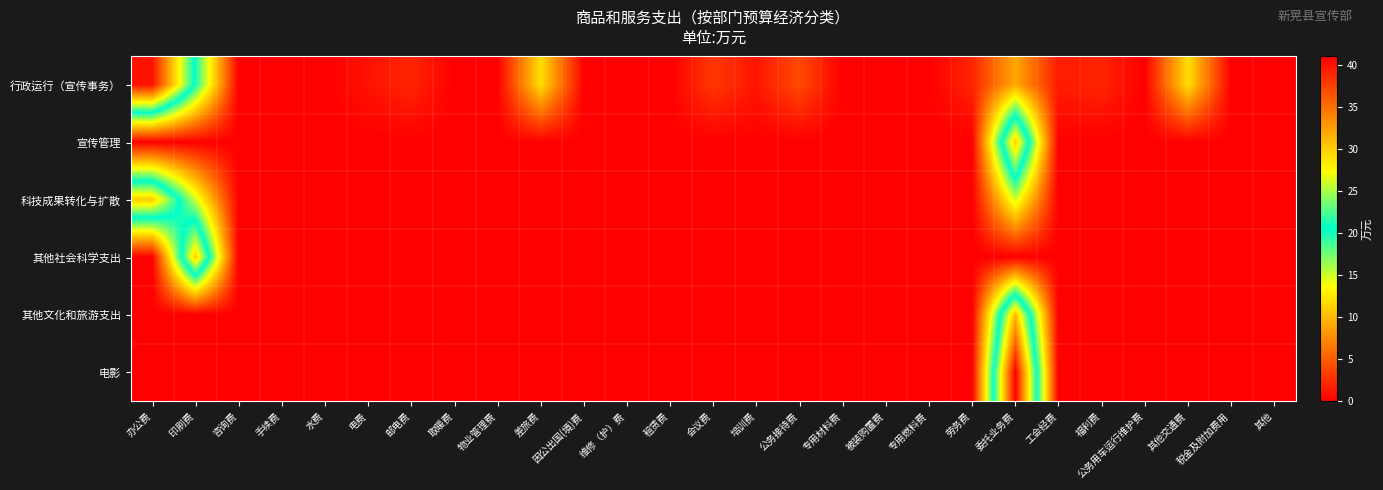

What is the maximum value shown in the chart?

41.0